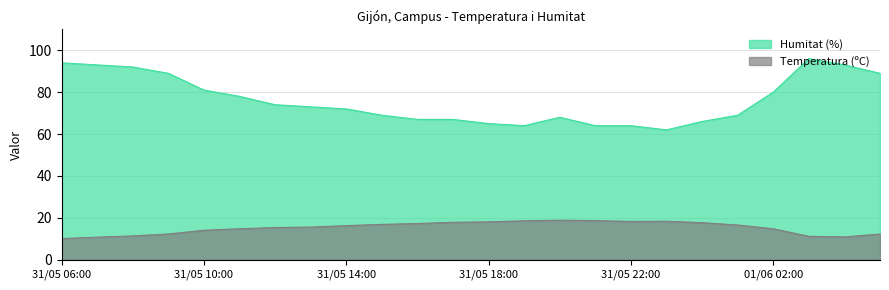

At which label does Humitat (%) first exceed 73?

31/05 06:00